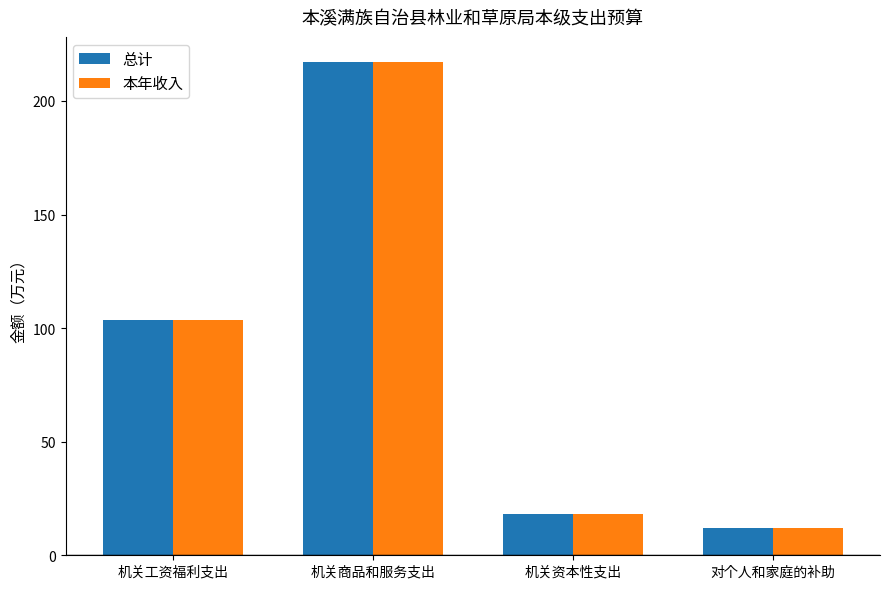

What is the minimum value for 本年收入?

11.9